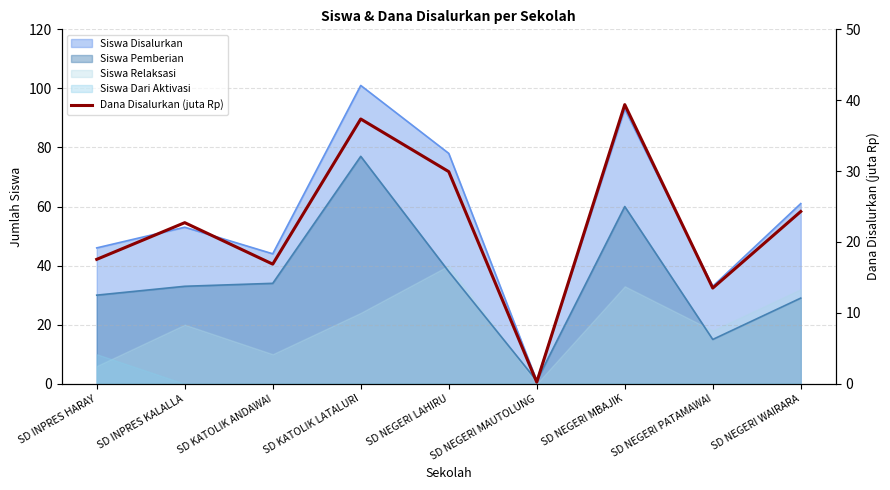

At which category does the chart reach its minimum across all series?

SD NEGERI MAUTOLUNG